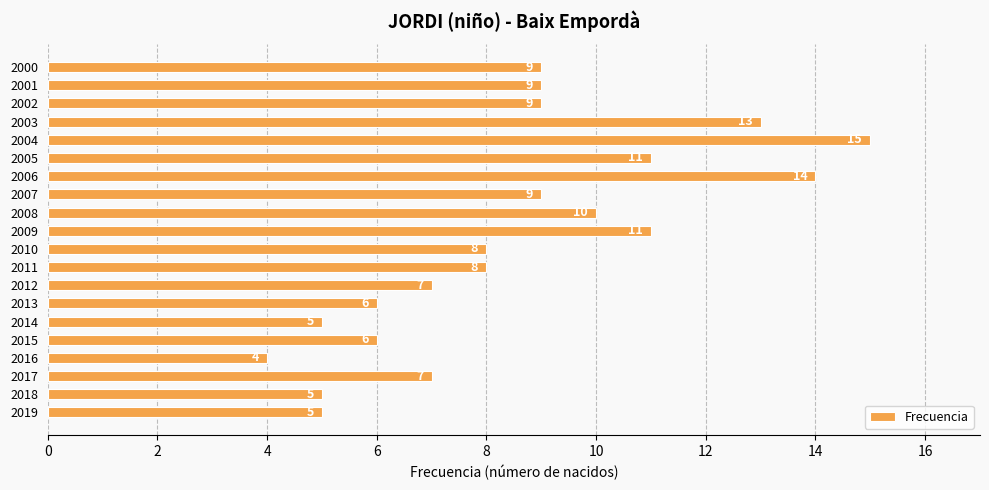

Which label corresponds to the largest value in the chart?

2004